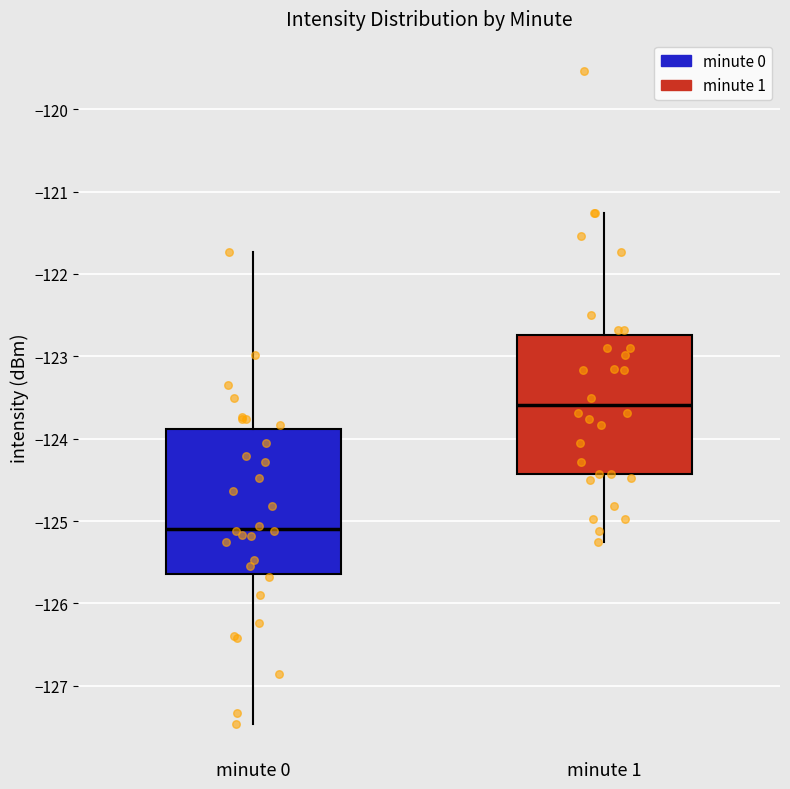

Where is the lower edge of the box for minute 1 on the y-axis? The values are not printed on the chart, so give them approximately, as read against the axis.

-124.4